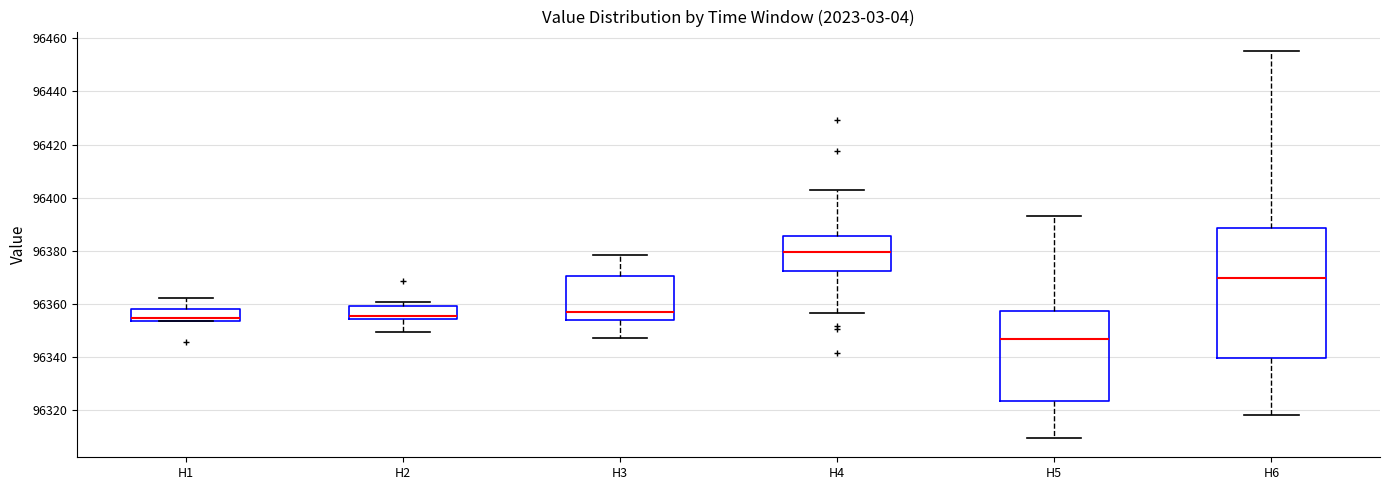

Reading left to right, read every box against the y-axis: the position of its median line, the range the box covers, and the ends of its whiskers. The values are not printed on the chart, so give them approximately, as read against the axis.

H1: median 96354 (just above the box's lower edge), box 96354 to 96358, whiskers 96354 to 96362
H2: median 96356, box 96354 to 96360, whiskers 96350 to 96360 (just above the box's upper edge)
H3: median 96356, box 96354 to 96370, whiskers 96348 to 96378
H4: median 96380, box 96372 to 96386, whiskers 96356 to 96402
H5: median 96346, box 96324 to 96358, whiskers 96310 to 96394
H6: median 96370, box 96340 to 96388, whiskers 96318 to 96456